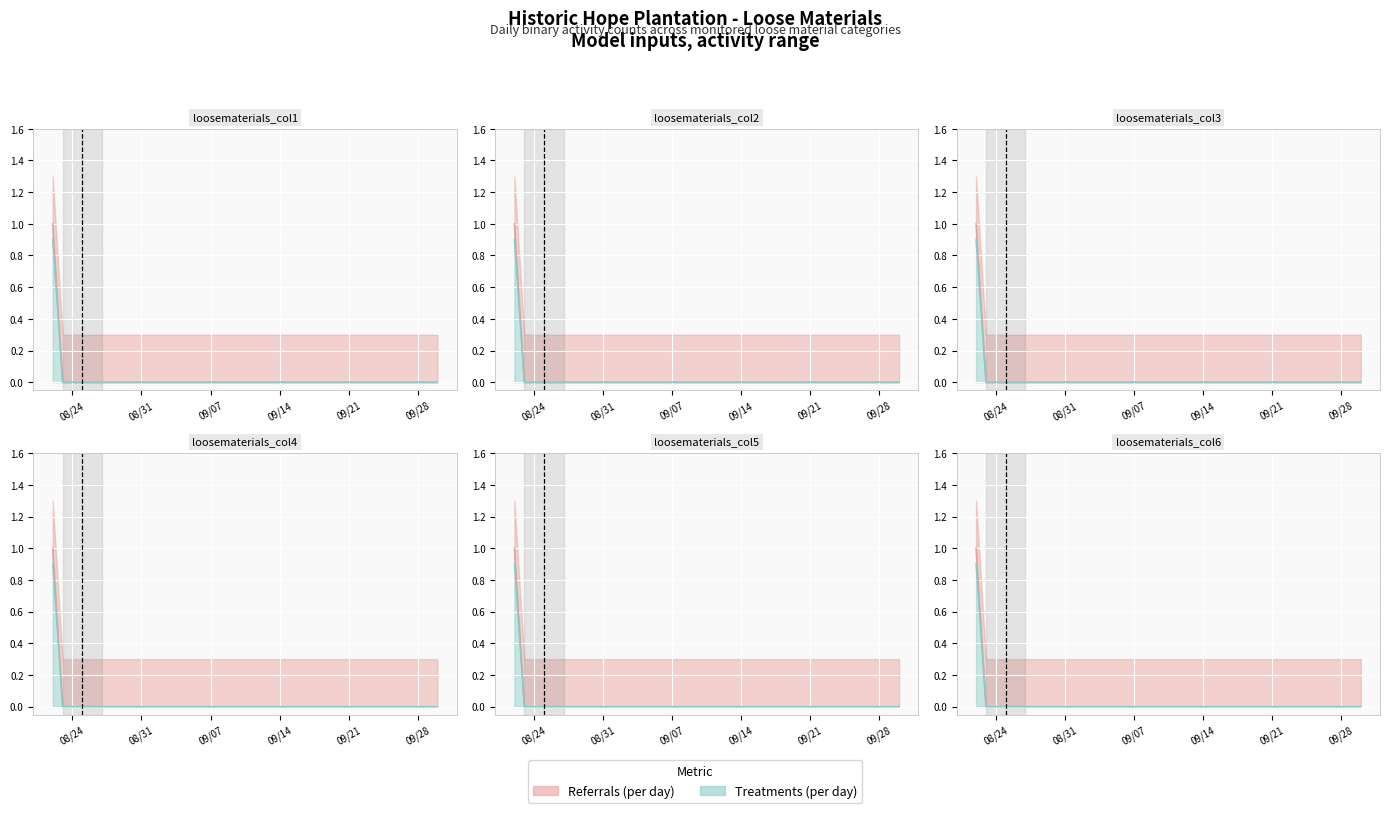

List the labels in order of loosematerials_col1 value, smallest first.

2021-08-23, 2021-08-24, 2021-08-25, 2021-08-26, 2021-08-27, 2021-08-28, 2021-08-29, 2021-08-30, 2021-08-31, 2021-09-01, 2021-09-02, 2021-09-03, 2021-09-04, 2021-09-05, 2021-09-06, 2021-09-07, 2021-09-08, 2021-09-09, 2021-09-10, 2021-09-11, 2021-09-12, 2021-09-13, 2021-09-14, 2021-09-15, 2021-09-16, 2021-09-17, 2021-09-18, 2021-09-19, 2021-09-20, 2021-09-21, 2021-09-22, 2021-09-23, 2021-09-24, 2021-09-25, 2021-09-26, 2021-09-27, 2021-09-28, 2021-09-29, 2021-09-30, 2021-08-22